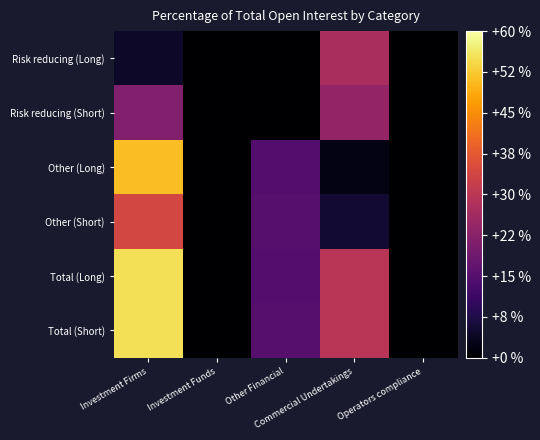

Reading left to right, what are all the values shown in this chart?

Risk reducing (Long): Investment Firms=4.3	Investment Funds=0.0	Other Financial=0.0	Commercial Undertakings=27.4	Operators compliance=0.0
Risk reducing (Short): Investment Firms=21.1	Investment Funds=0.0	Other Financial=0.0	Commercial Undertakings=24.0	Operators compliance=0.0
Other (Long): Investment Firms=50.9	Investment Funds=0.0	Other Financial=14.6	Commercial Undertakings=2.1	Operators compliance=0.0
Other (Short): Investment Firms=34.1	Investment Funds=0.0	Other Financial=15.2	Commercial Undertakings=5.6	Operators compliance=0.0
Total (Long): Investment Firms=55.3	Investment Funds=0.0	Other Financial=14.6	Commercial Undertakings=29.6	Operators compliance=0.0
Total (Short): Investment Firms=55.3	Investment Funds=0.0	Other Financial=15.2	Commercial Undertakings=29.6	Operators compliance=0.0